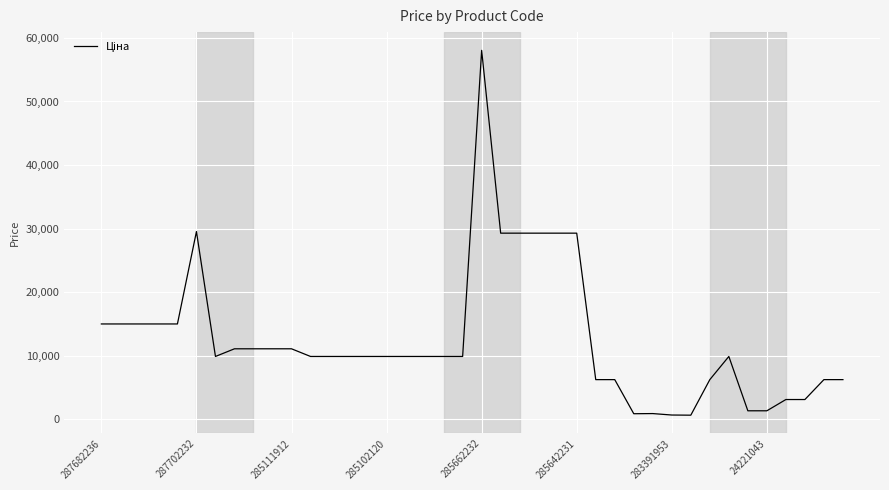

What is the average value?

12653.8